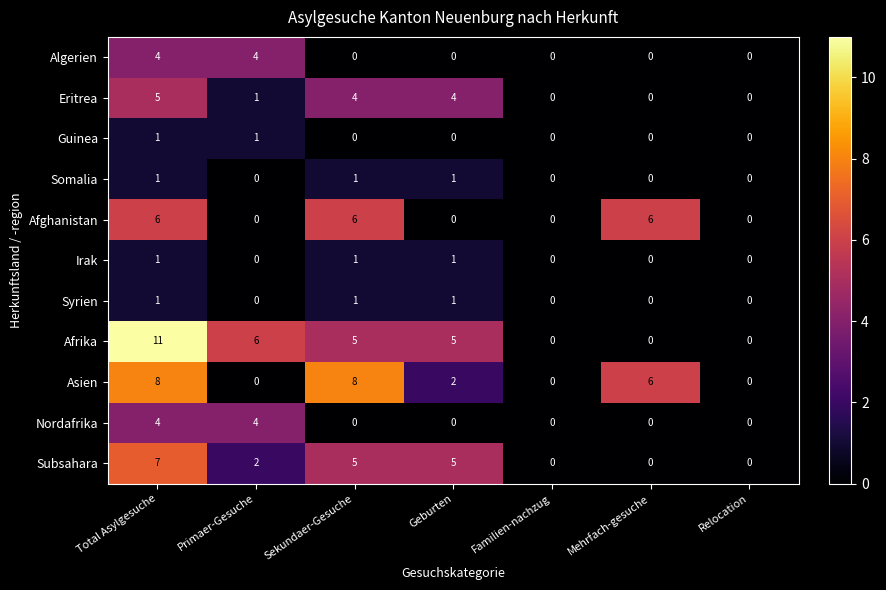

What is the greatest value displayed?

11